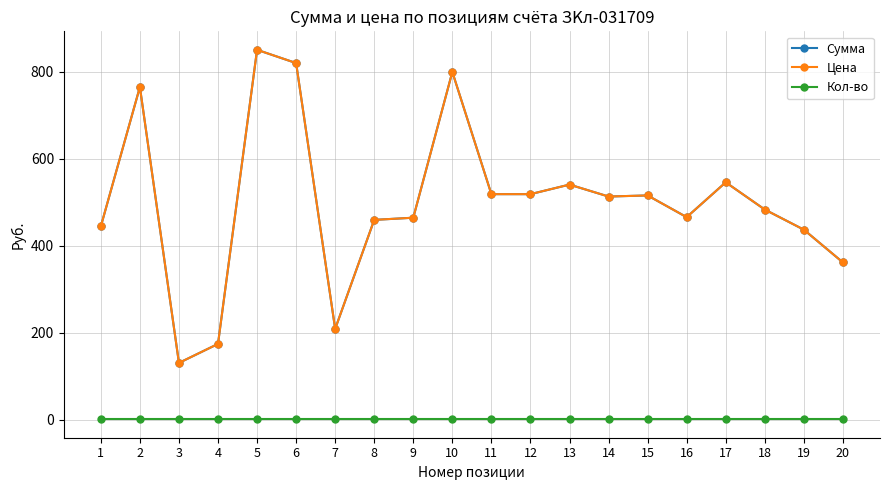

Is this an area chart (filled region under the line)?

No